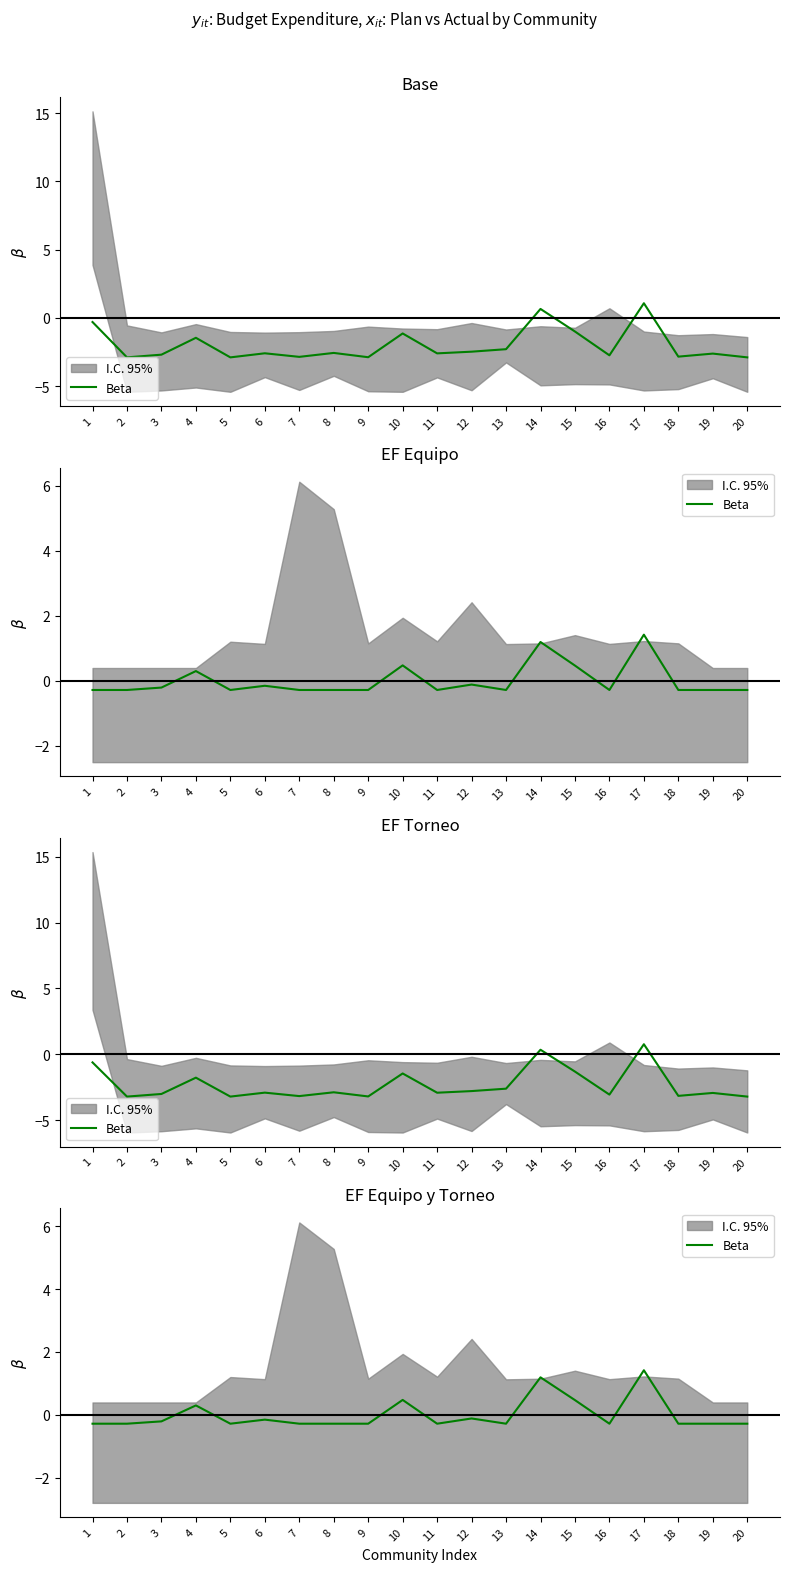

How many points are lower than both their immediate neighbors (excluding endpoints)?

4